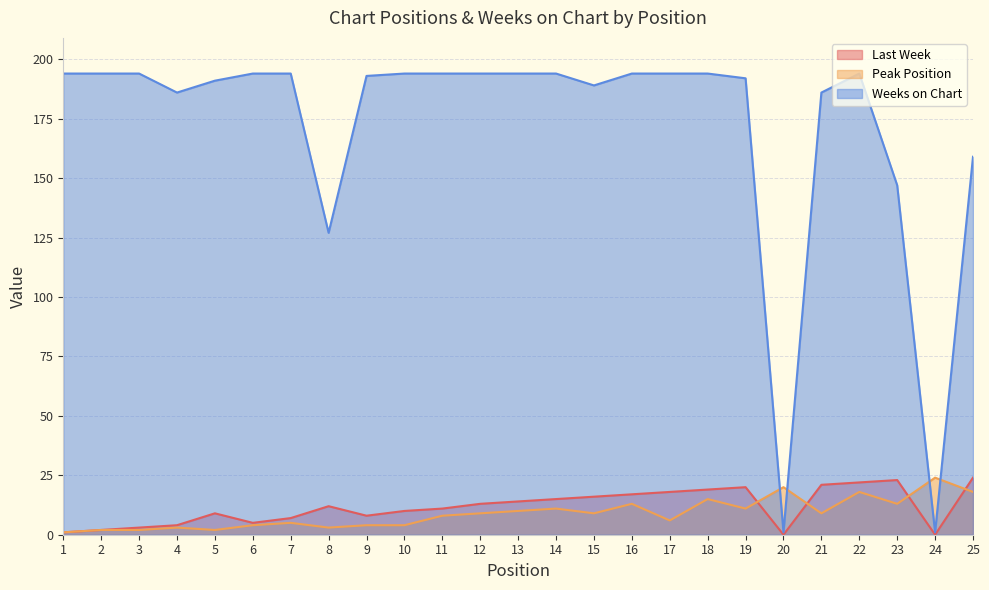

In Last Week, how many points are lower than both neighbors (excluding endpoints)?

4